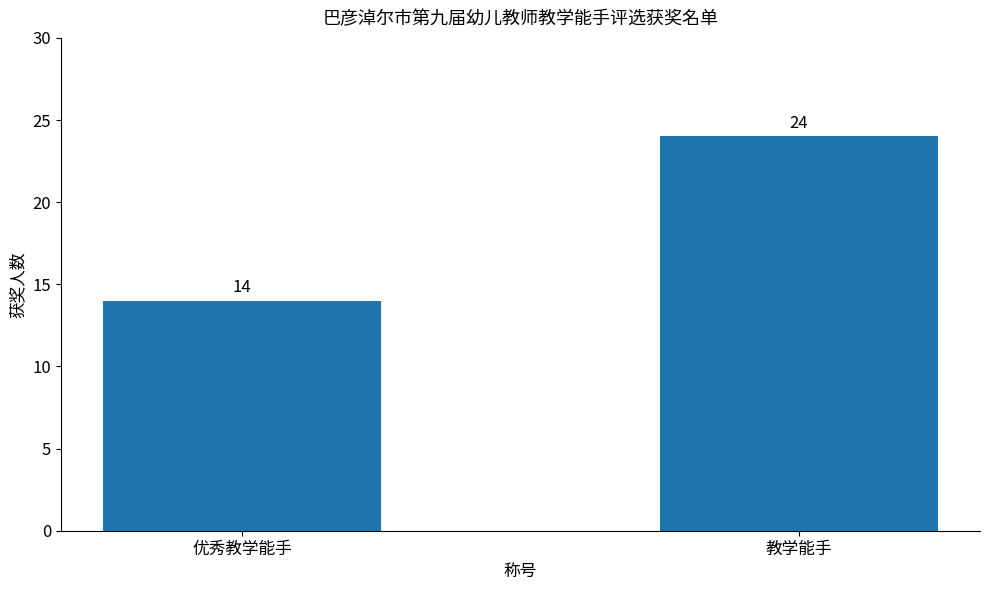

Reading right to left, what are all the values shown in this chart?

24	14